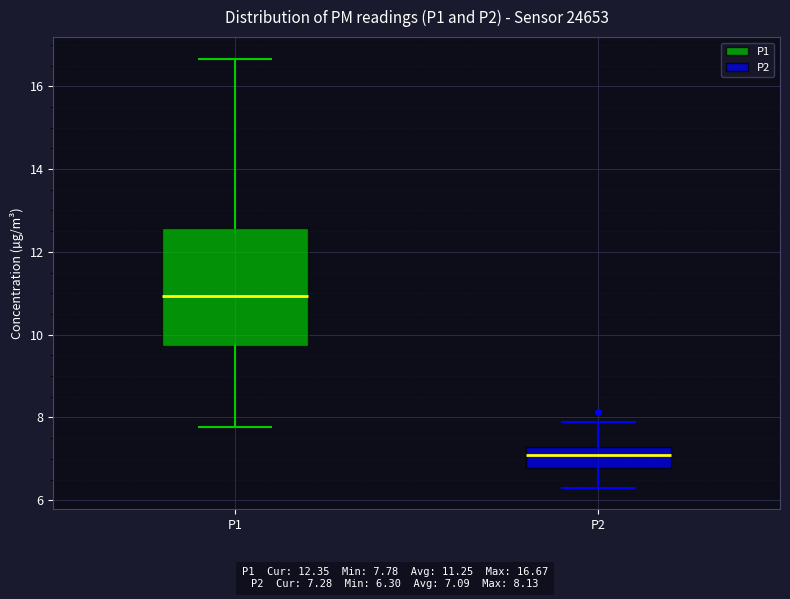

Reading left to right, read every box against the y-axis: the position of its median line, the range the box covers, and the ends of its whiskers. The values are not printed on the chart, so give them approximately, as read against the axis.

P1: median 11.0, box 9.8 to 12.6, whiskers 7.8 to 16.6
P2: median 7.0, box 6.8 to 7.2, whiskers 6.4 to 7.8